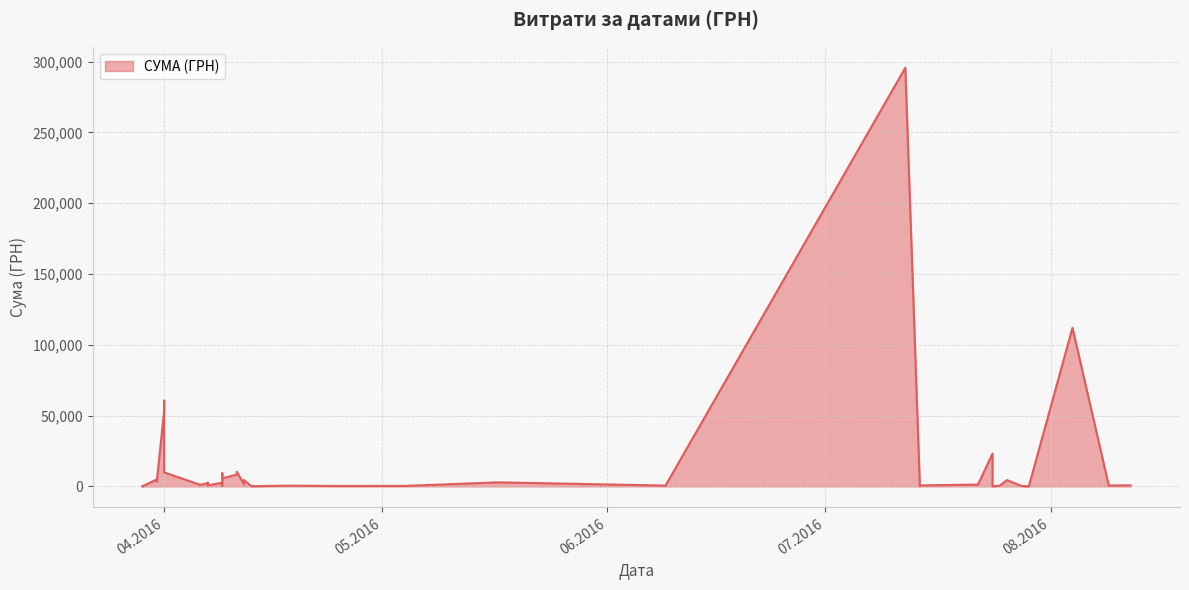

What is the difference between the values at 06.04.2016 and 29.03.2016?

1013.8